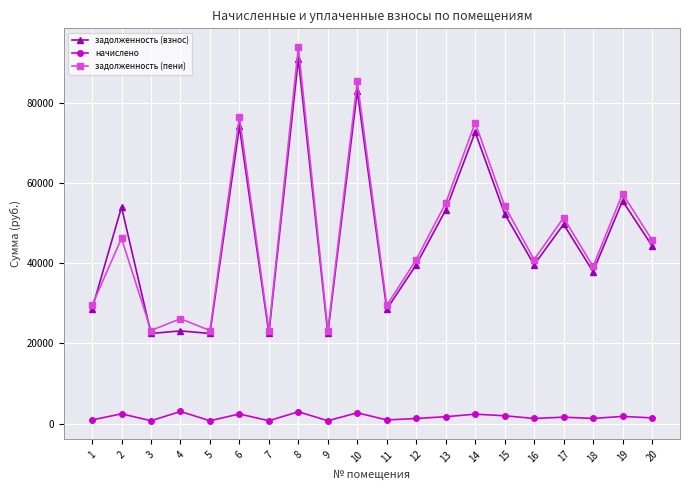

Rank the series by their maximum value, from highest to lowest.

задолженность (пени), задолженность (взнос), начислено